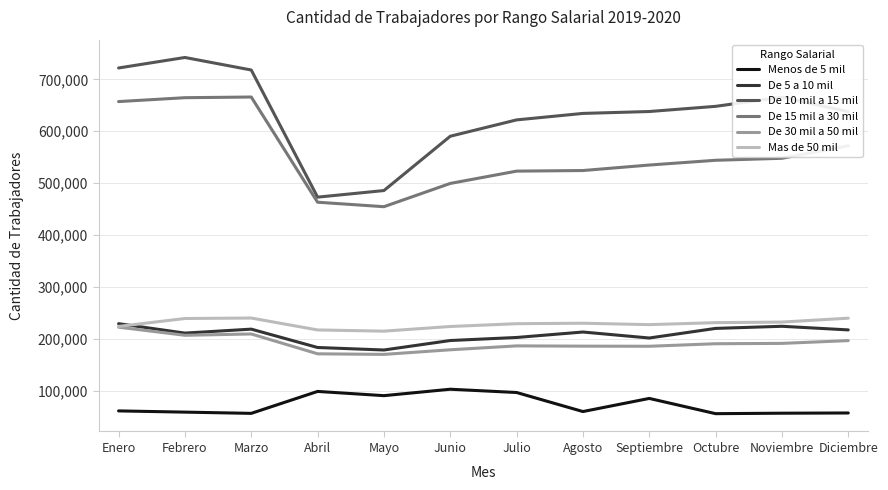

What is the difference between the highest and lowest values at Mayo?

395427